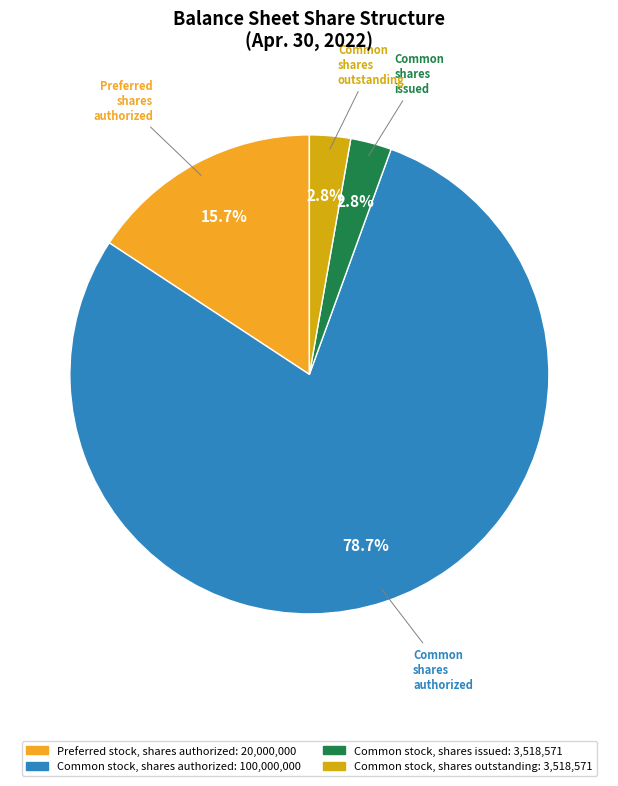

To the nearest percent, what is the average slice percentage?

25%